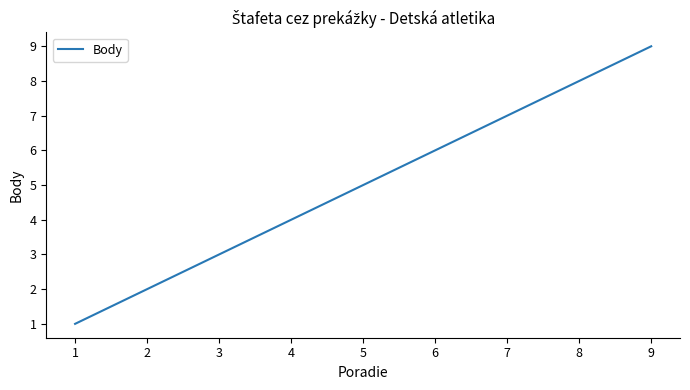

What is the greatest value displayed?

9